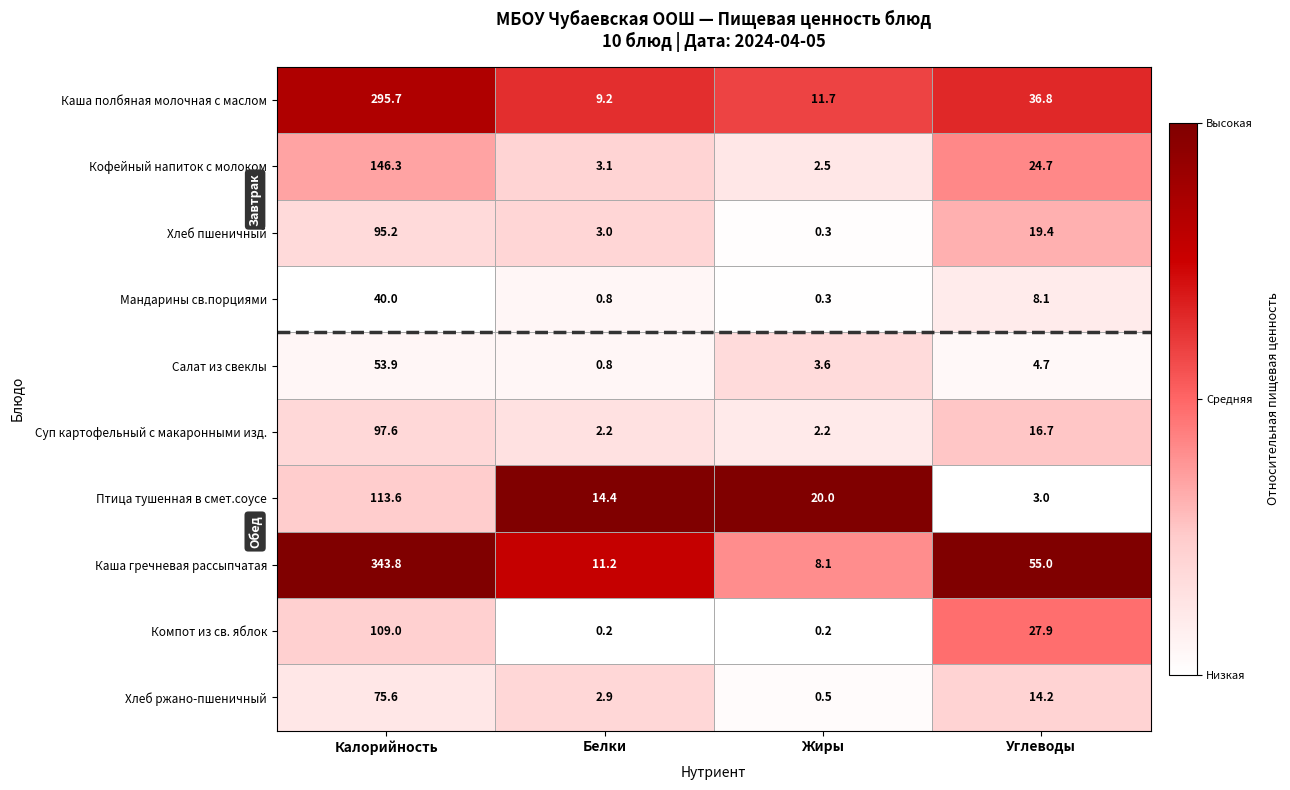

Which series has the largest range (max minus min)?

Каша гречневая рассыпчатая